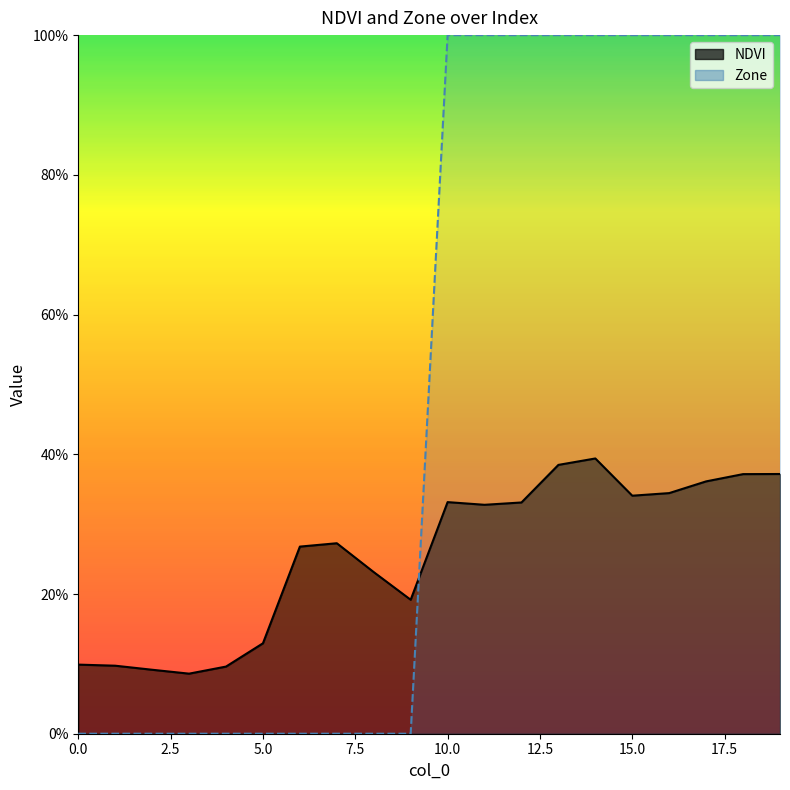

List the series in order of their overall mean, highest first.

Zone, NDVI